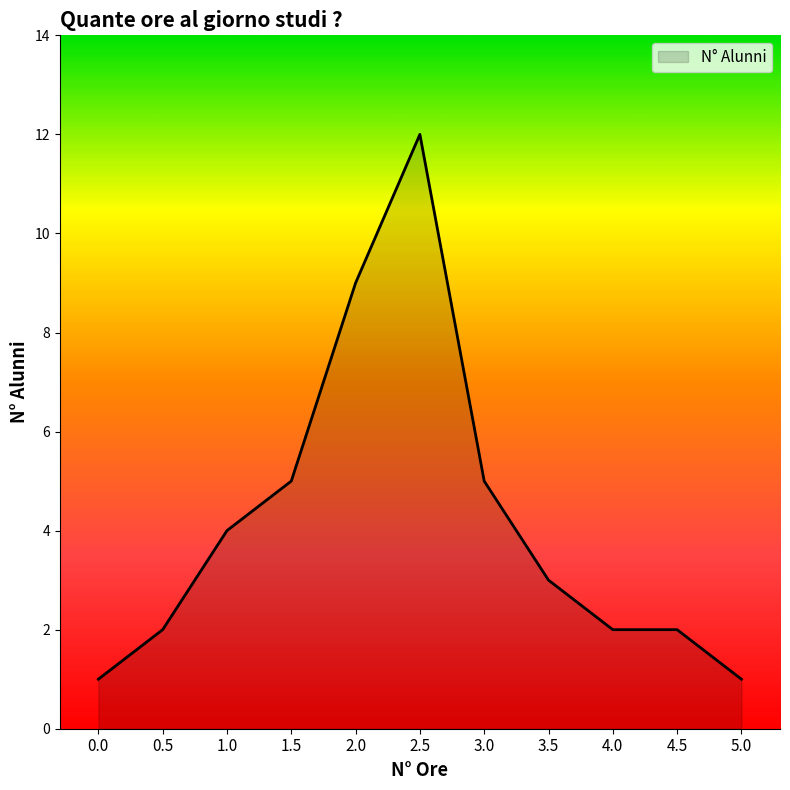

What is the change in value from 3.0 to 5.0?

-4